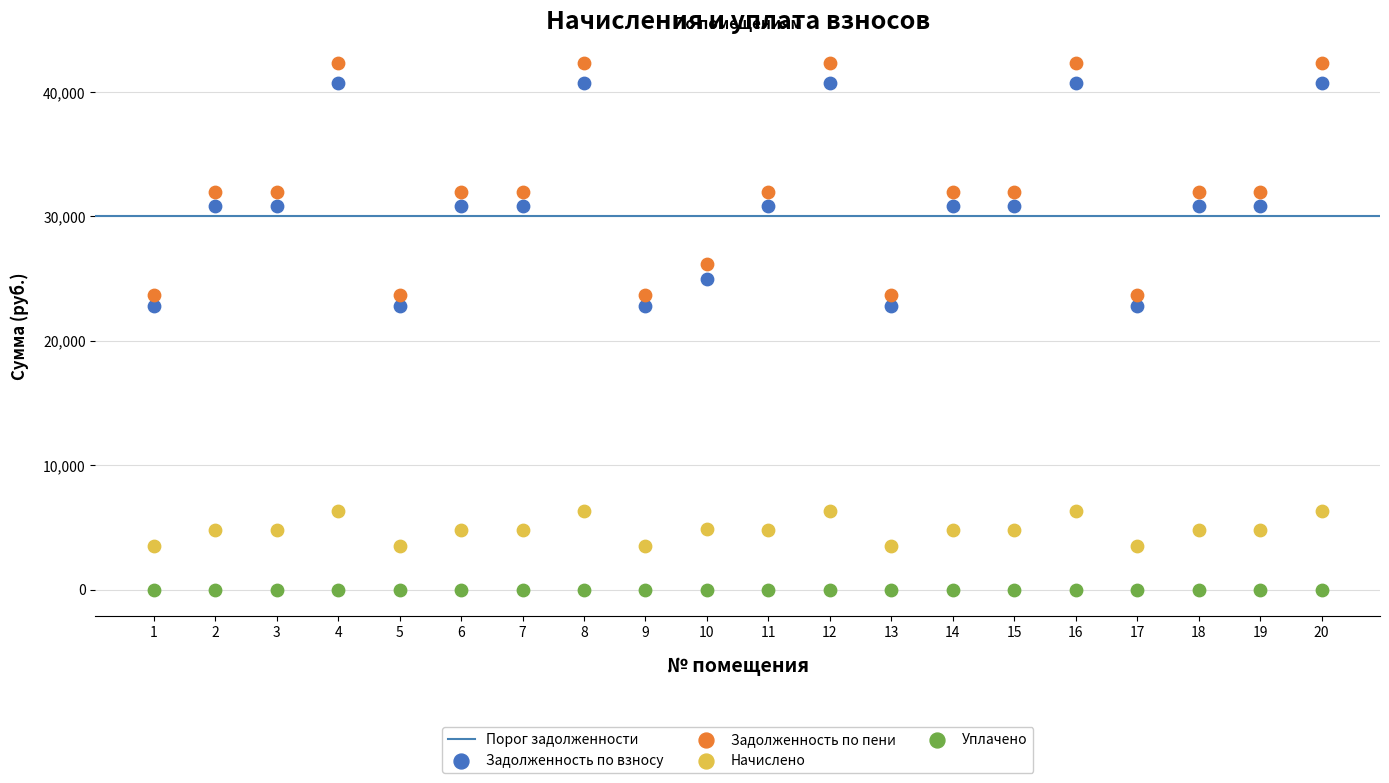

Which series contains the lowest Y value?

Уплачено